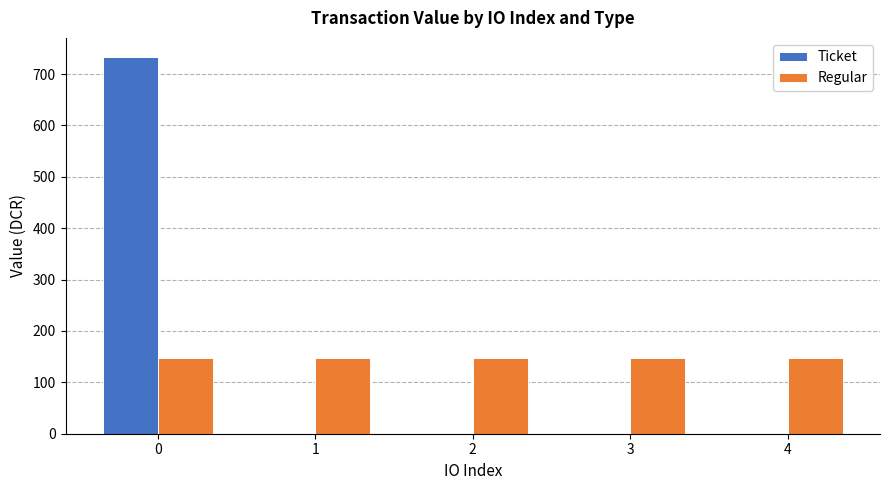

What is the greatest value displayed?

733.7